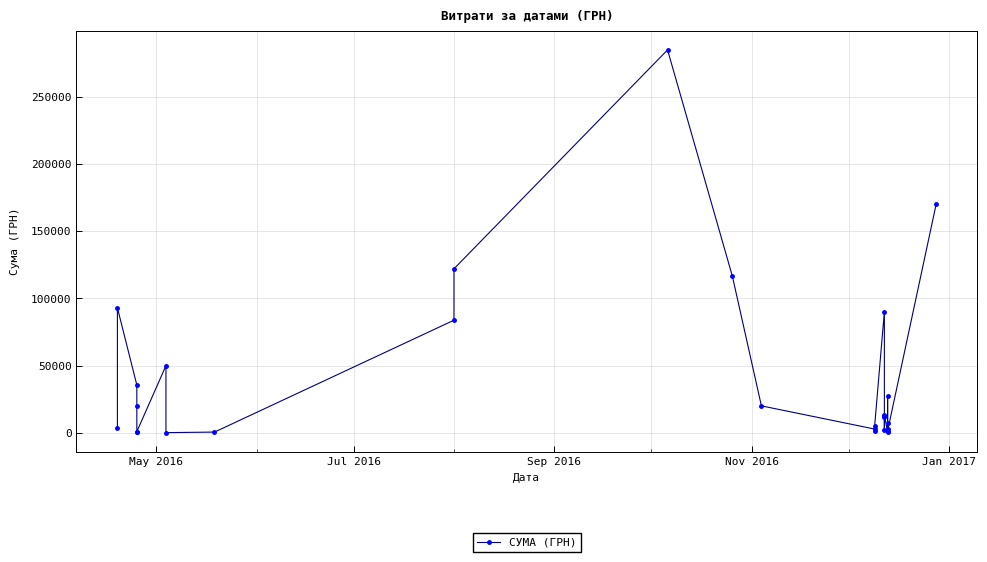

Does the chart have visible grid lines?

Yes